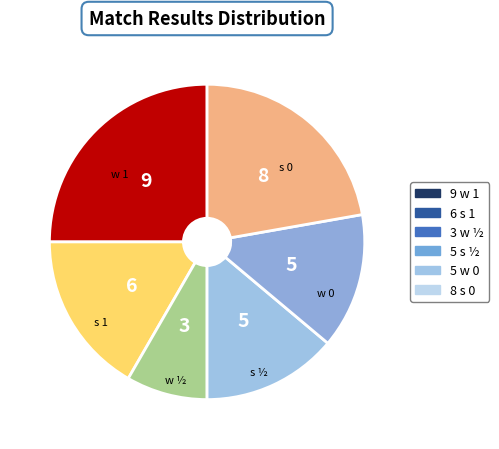

Is there any slice that represents more than half of the pie?

No